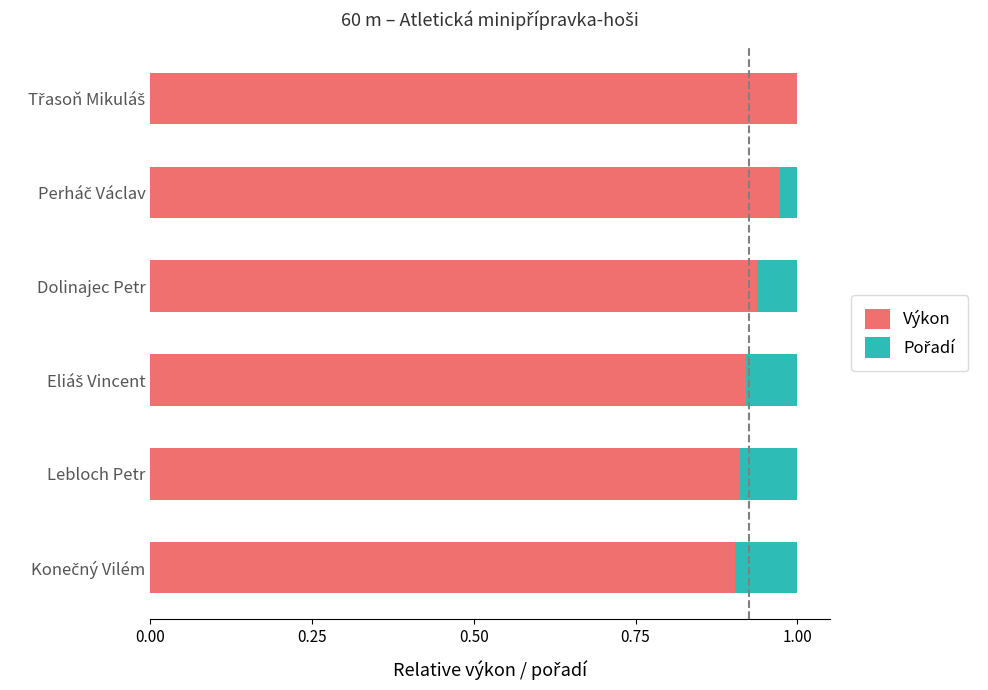

The value of Výkon at Dolinajec Petr is 0.9. True or false?

True